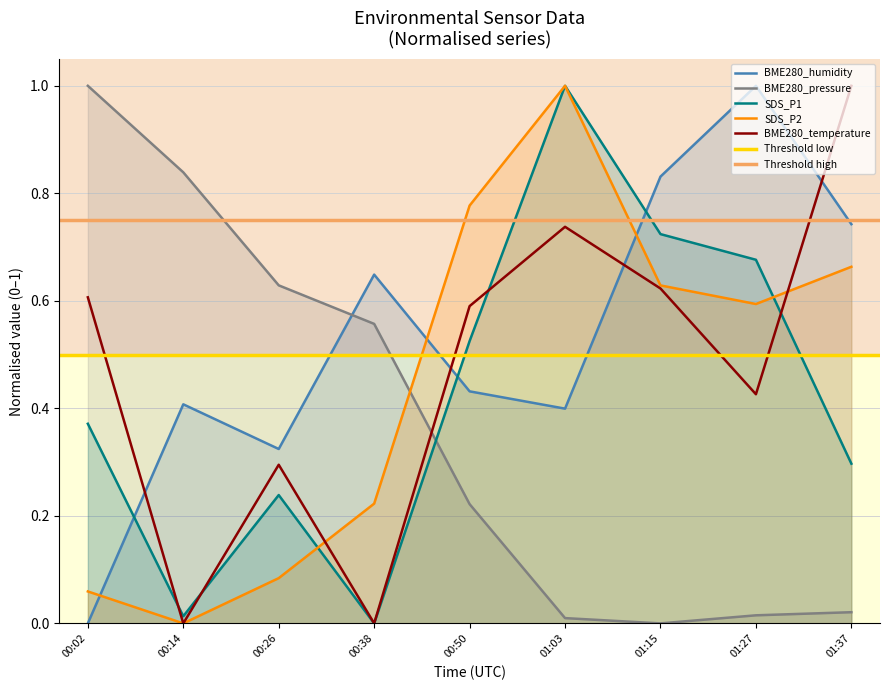

How many lines are shown in the chart?

5